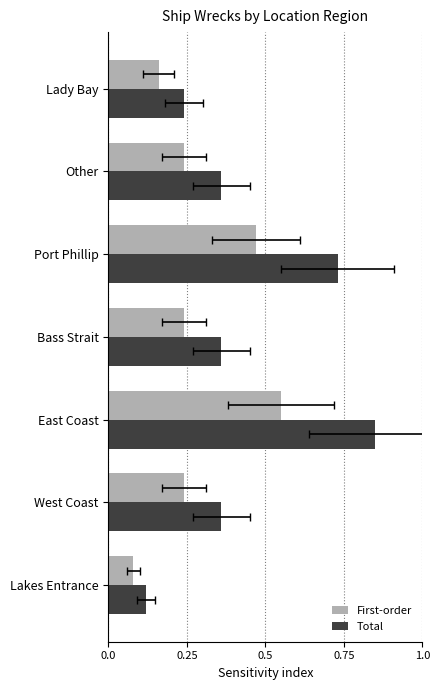

What is the smallest value displayed?

0.1